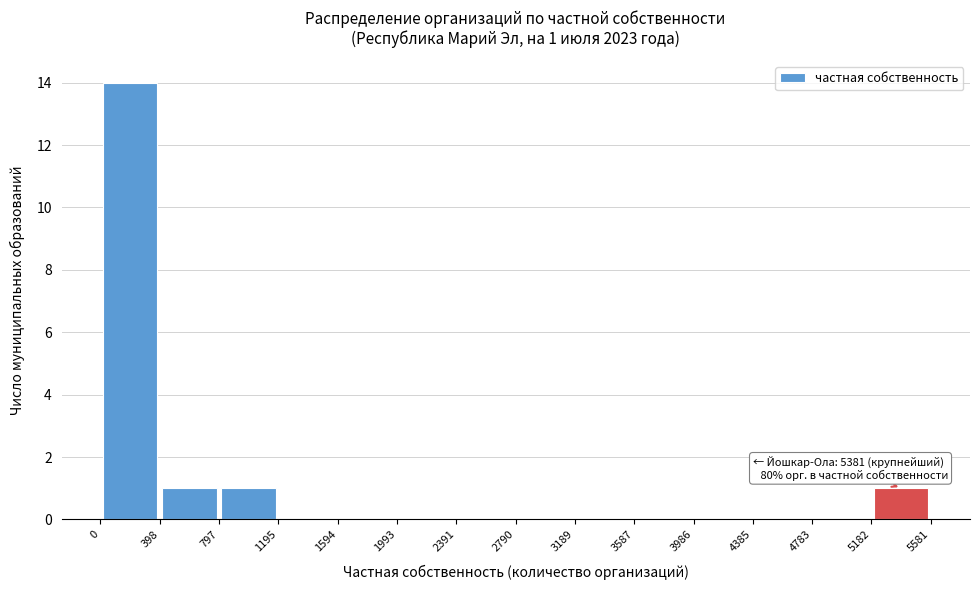

Over which range of the x-axis is the bar tallest?

0 to 398